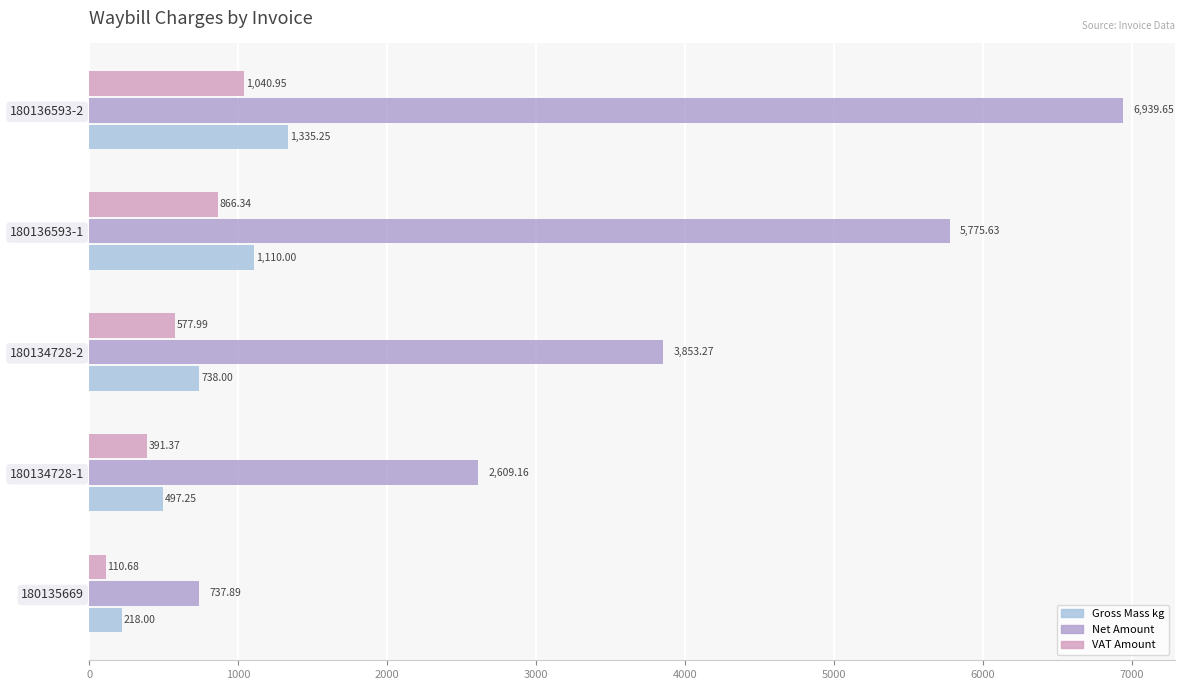

What is the value of the Gross Mass kg bar at the 2nd from the left?

497.2